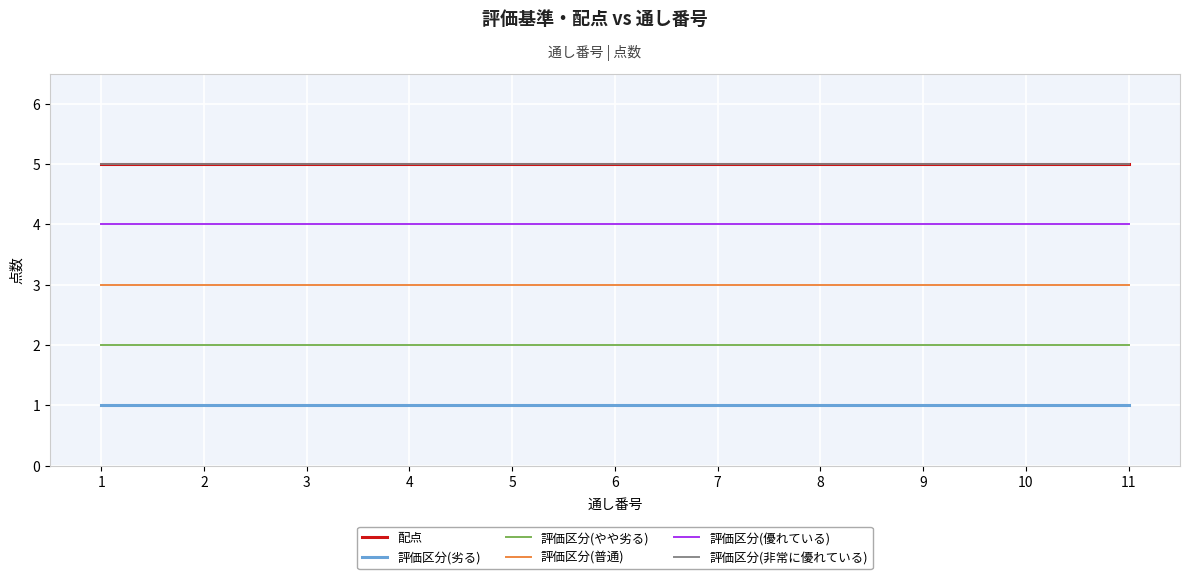

Does the chart have visible grid lines?

Yes